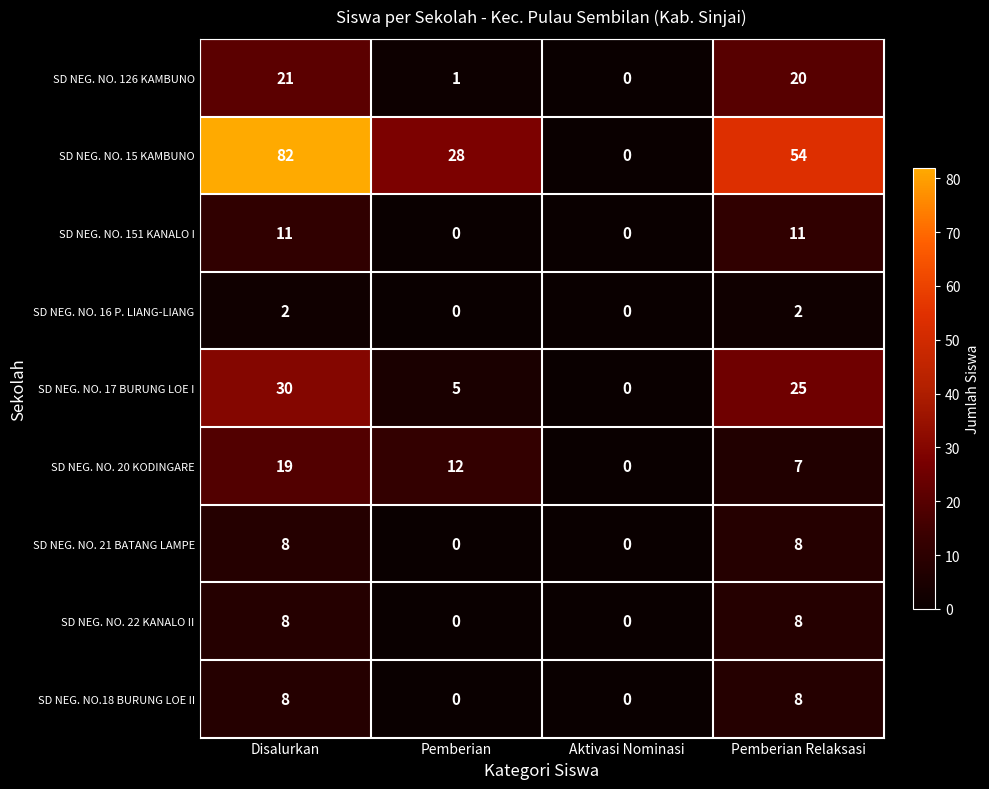

What is the greatest value displayed?

82